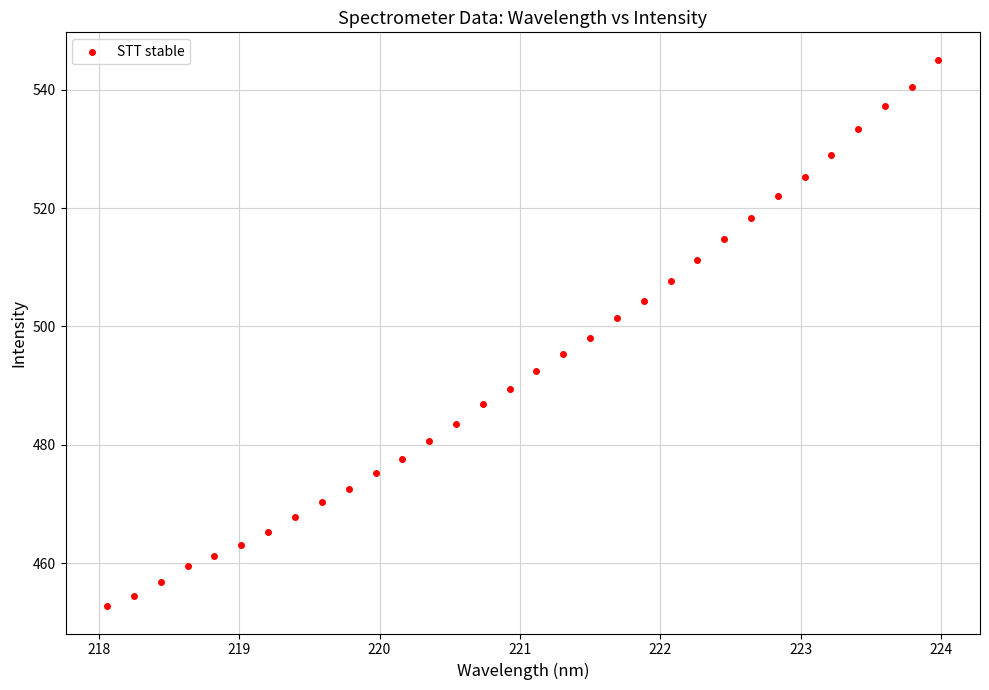

What is the range of Y values (max minus min)?

92.4